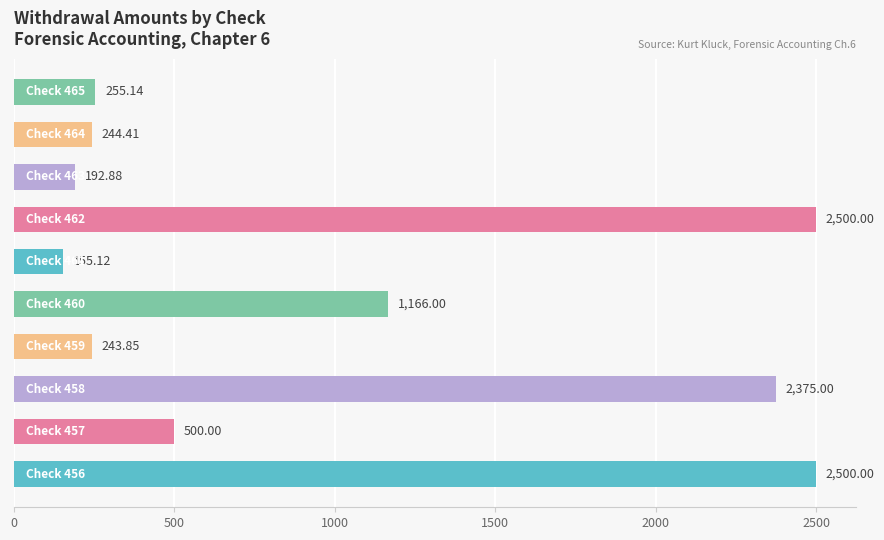

What is the difference between the maximum and minimum values?

2344.9